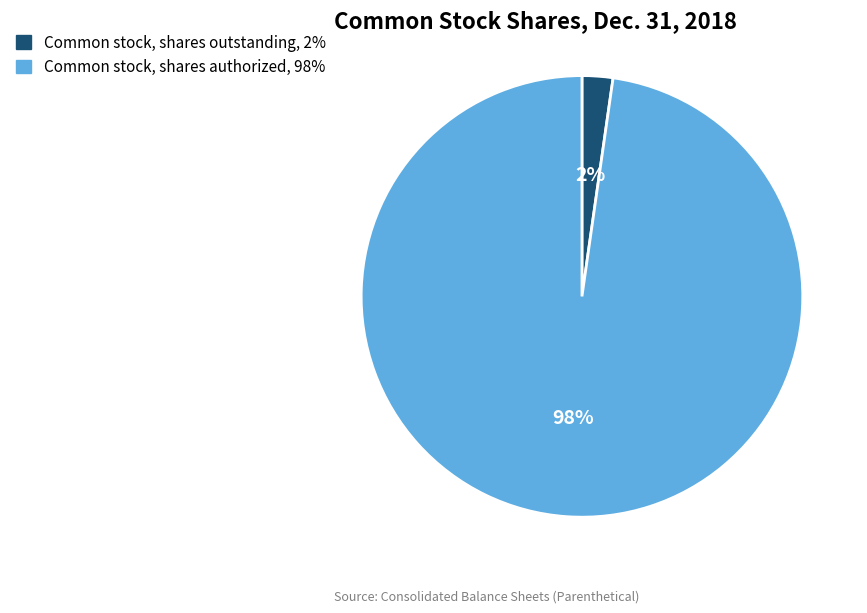

To the nearest percent, what is the average slice percentage?

50%